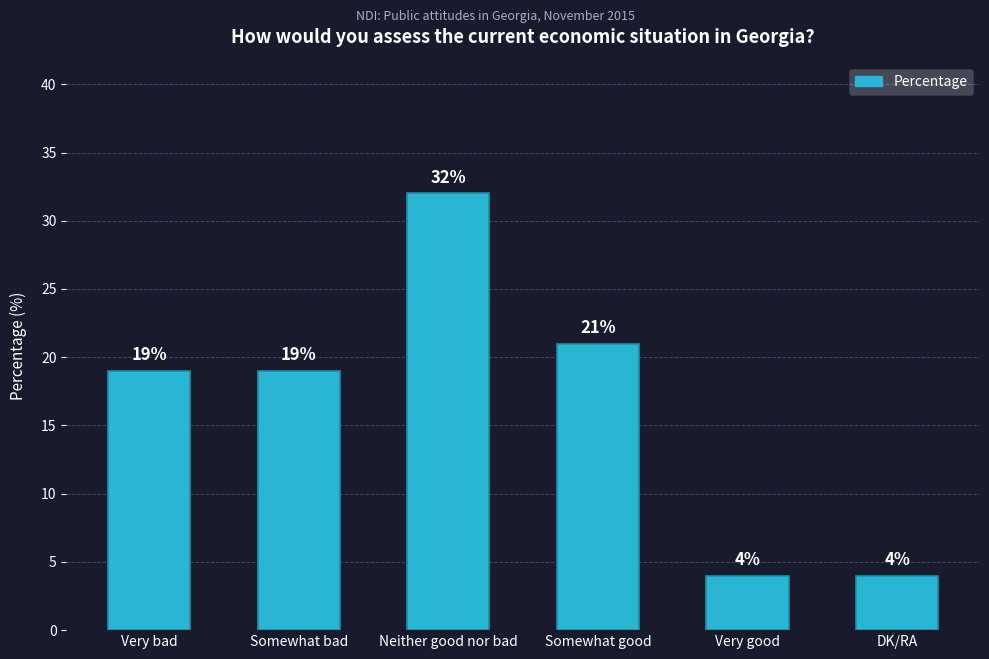

What is the difference between the values at Somewhat good and DK/RA?

17